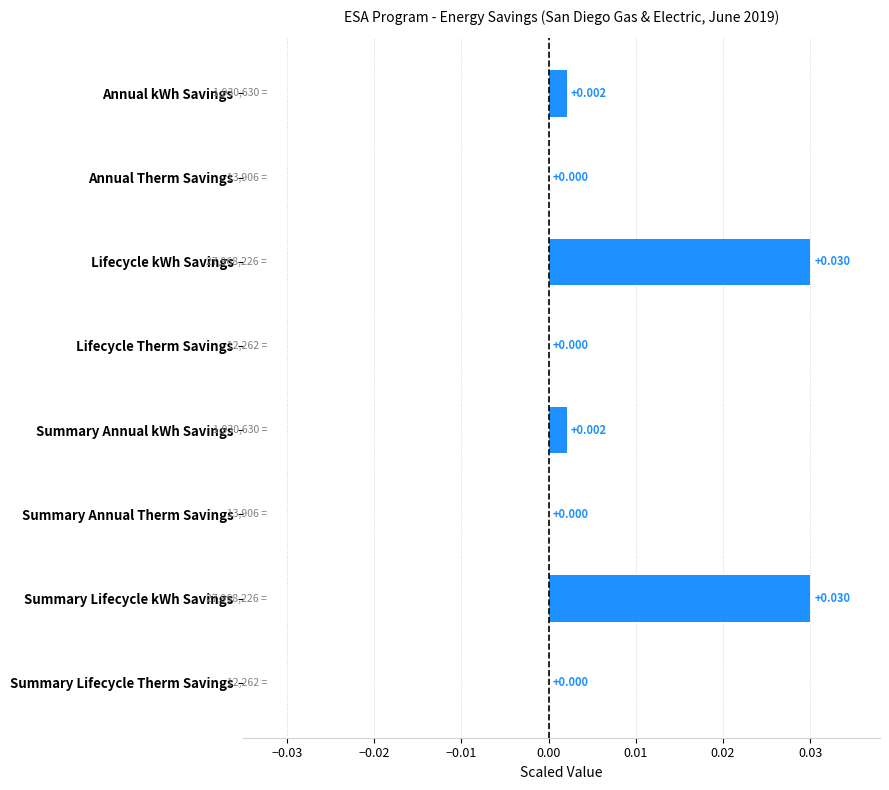

How many series are shown in this chart?

1